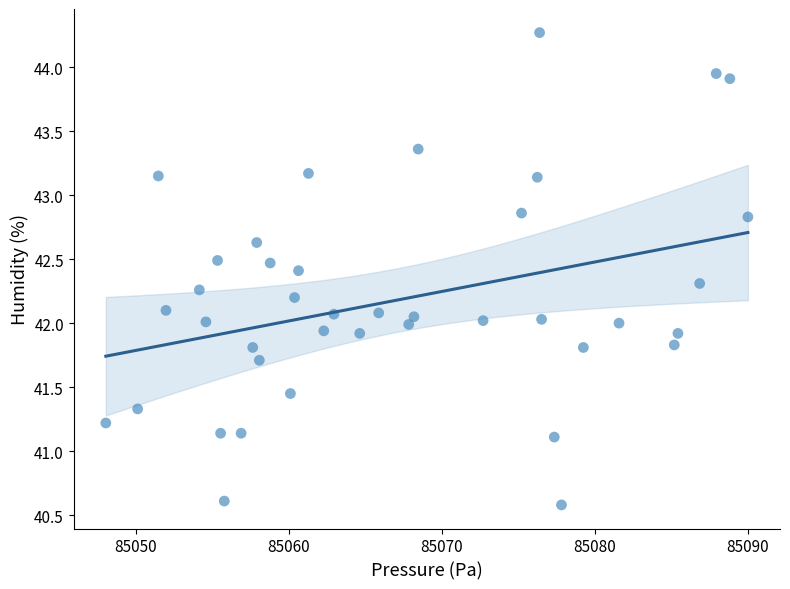

What is the range of Y values (max minus min)?

3.7